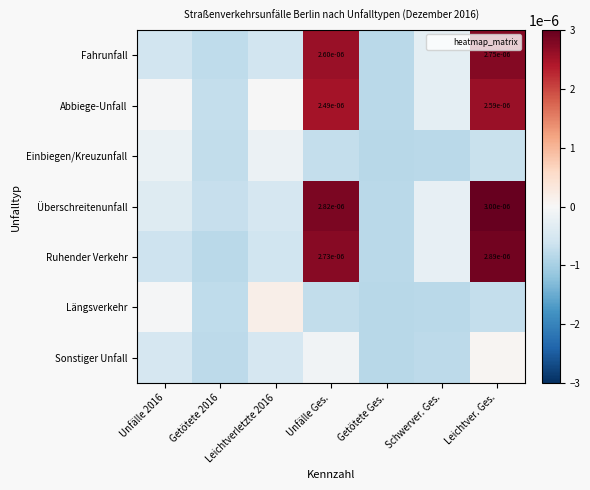

At how many categories does at least one series exceed 0?

3